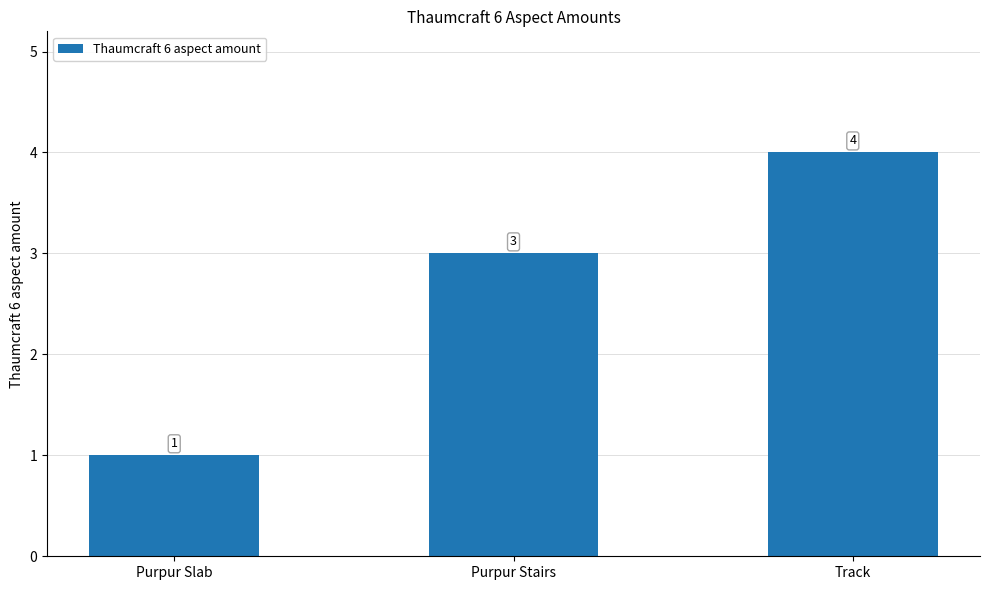

Approximately how many times larger is the value at Purpur Stairs compared to Purpur Slab?

3.0